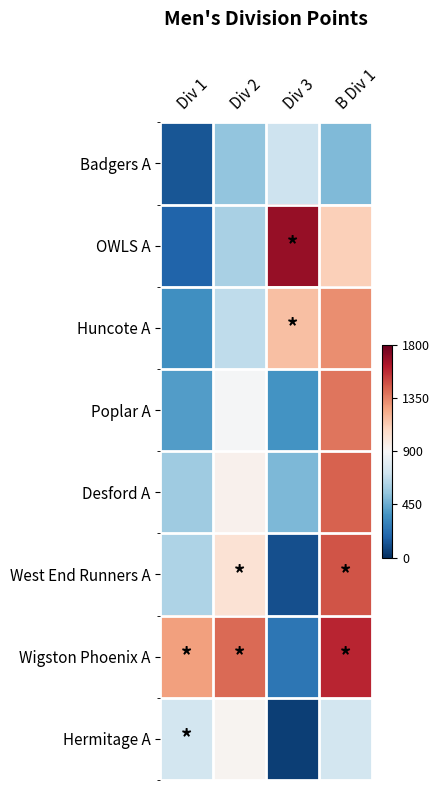

At which category is the sum across all series the highest?

B Div 1